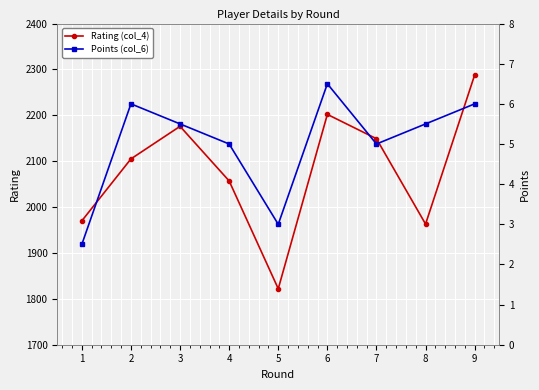

What is the smallest value displayed?

2.5